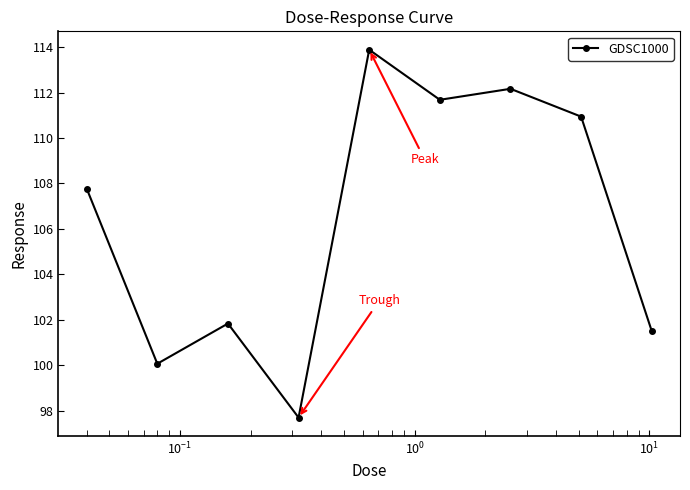

How many points are lower than both their immediate neighbors (excluding endpoints)?

3